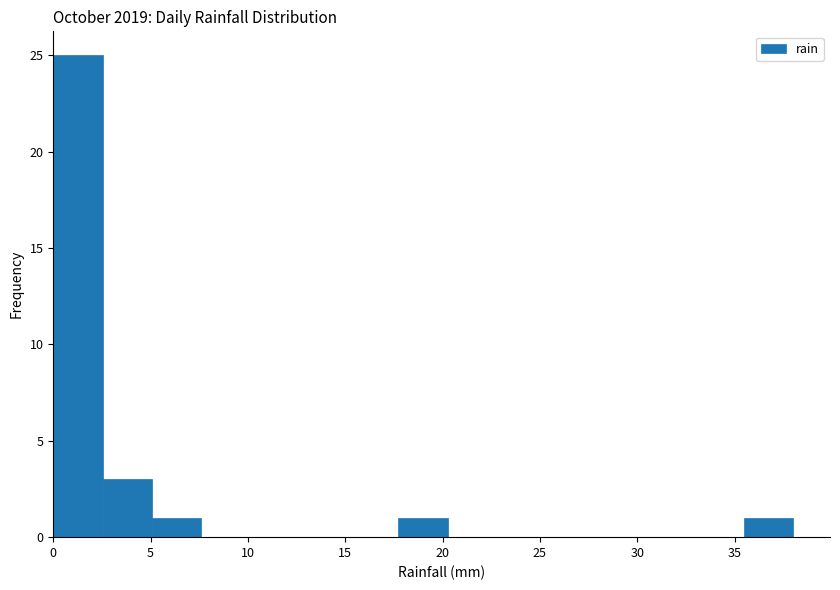

Which range on the x-axis has the tallest bar?

0.0 to 2.5